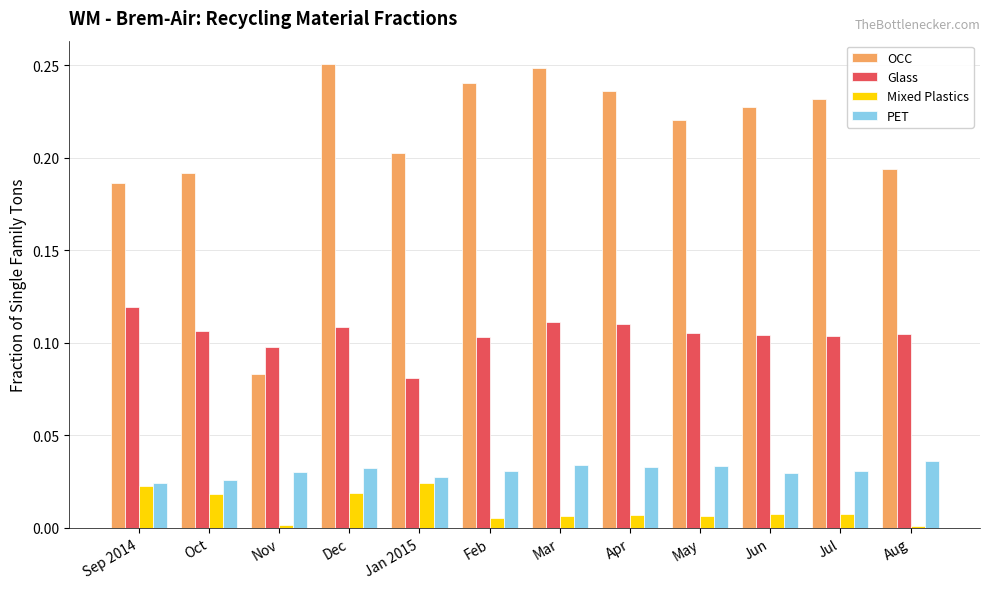

Which series changed the most between Nov and May?

OCC